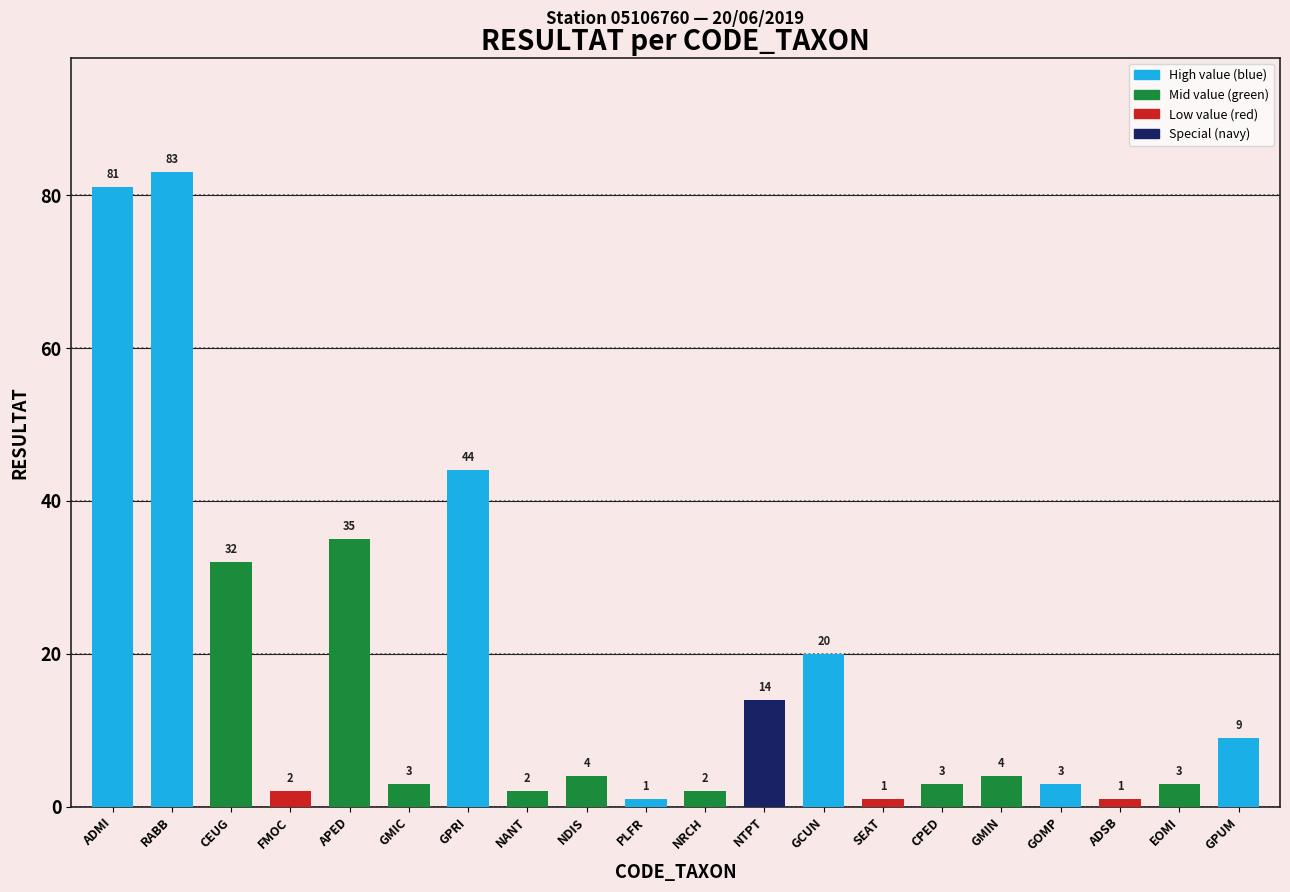

What is the difference between the maximum and minimum values?

82